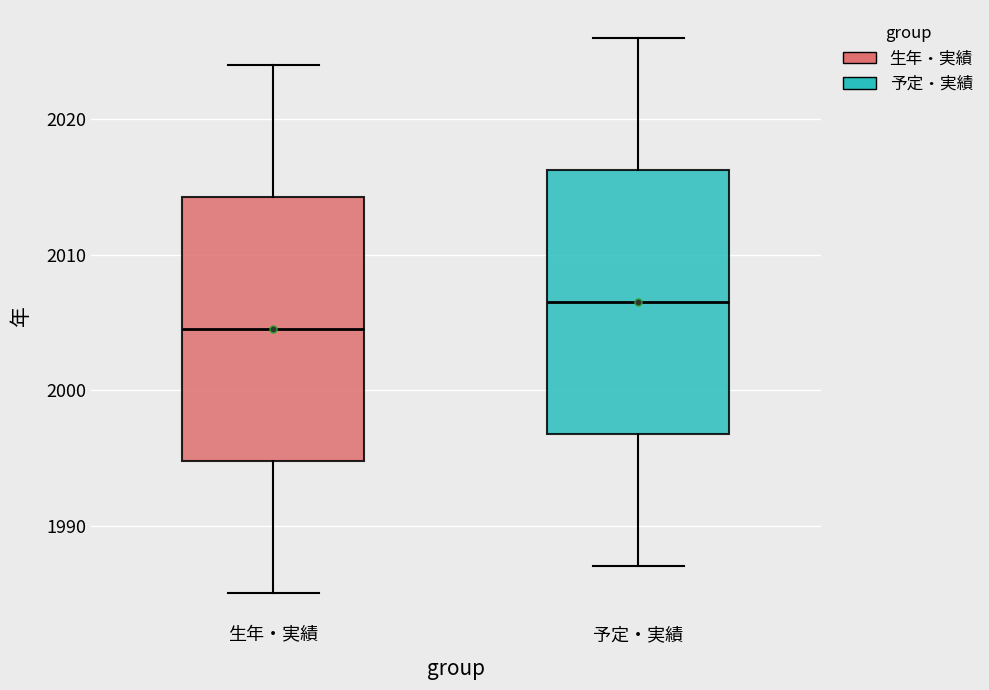

Which box has the lowest median line?

生年・実績